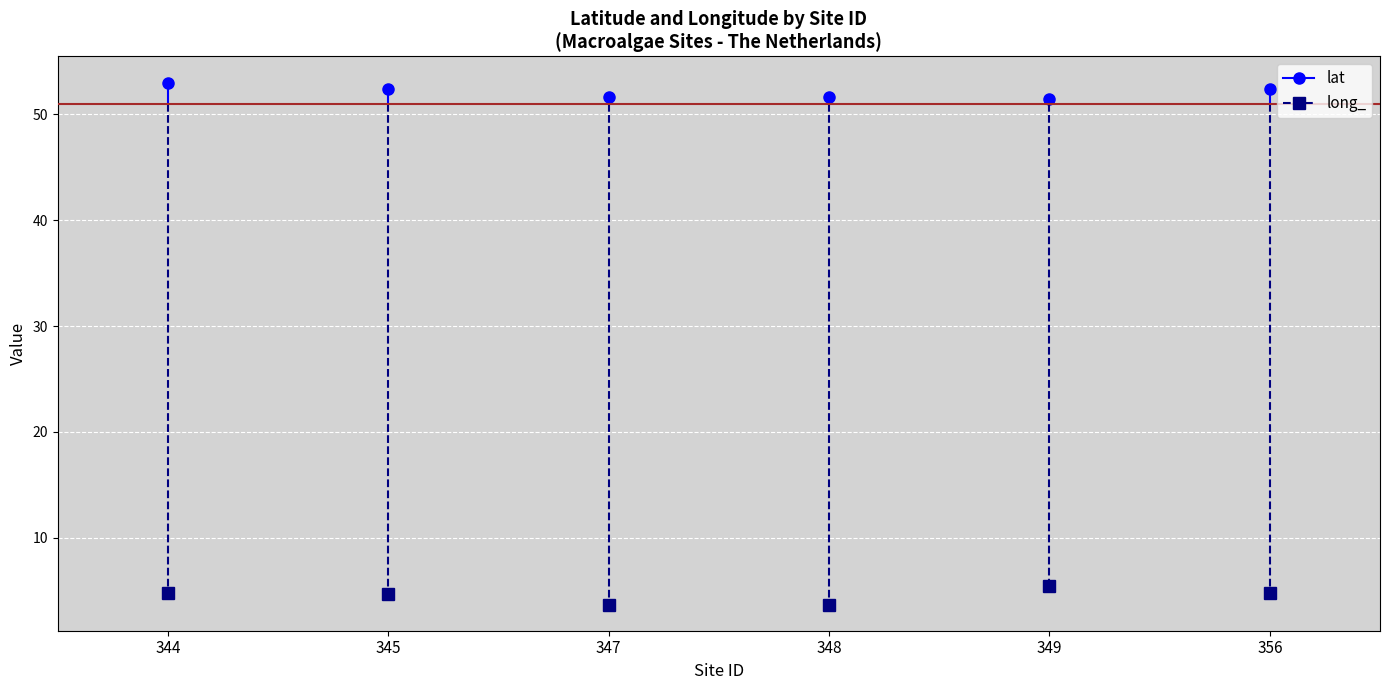

At which label is lat closest to 52?

345